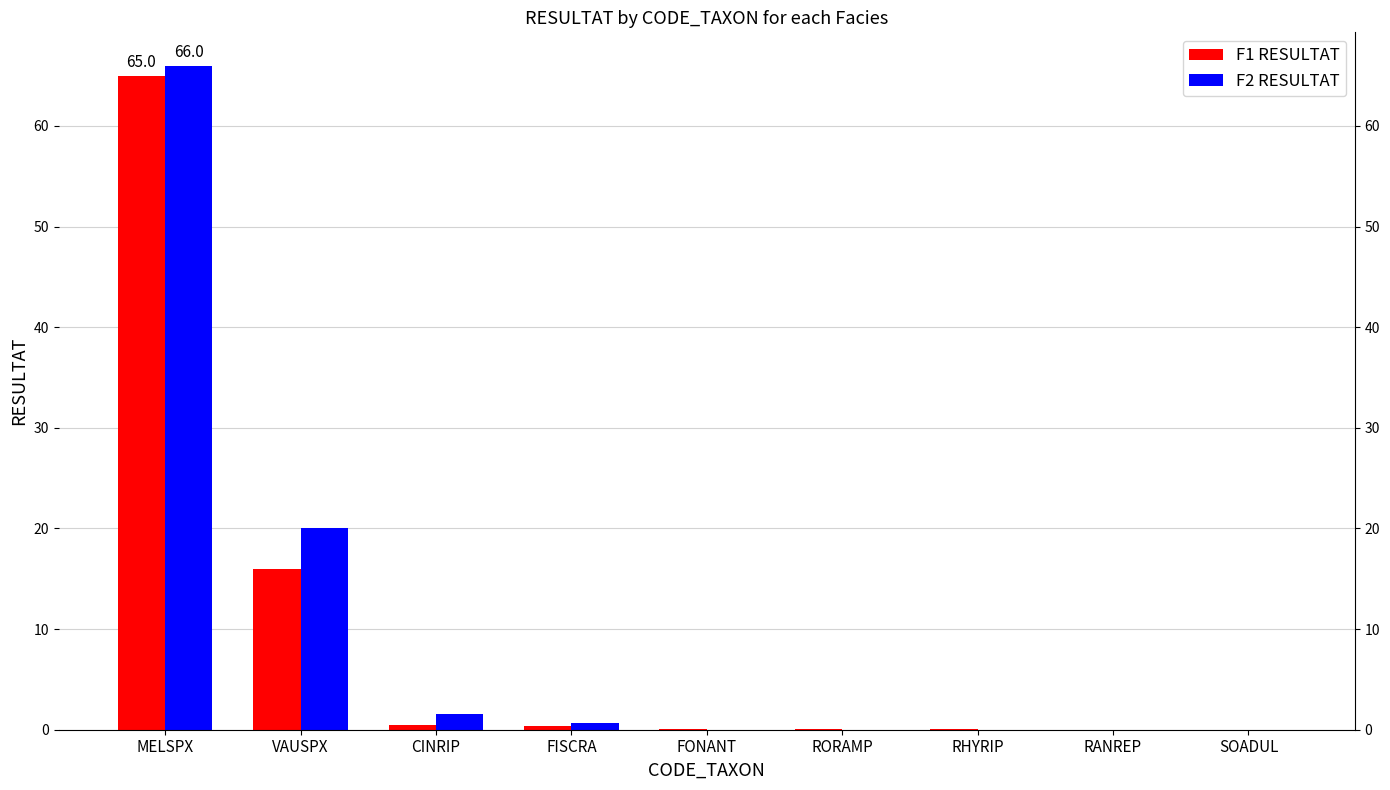

Which series has the widest spread of values?

F2 RESULTAT